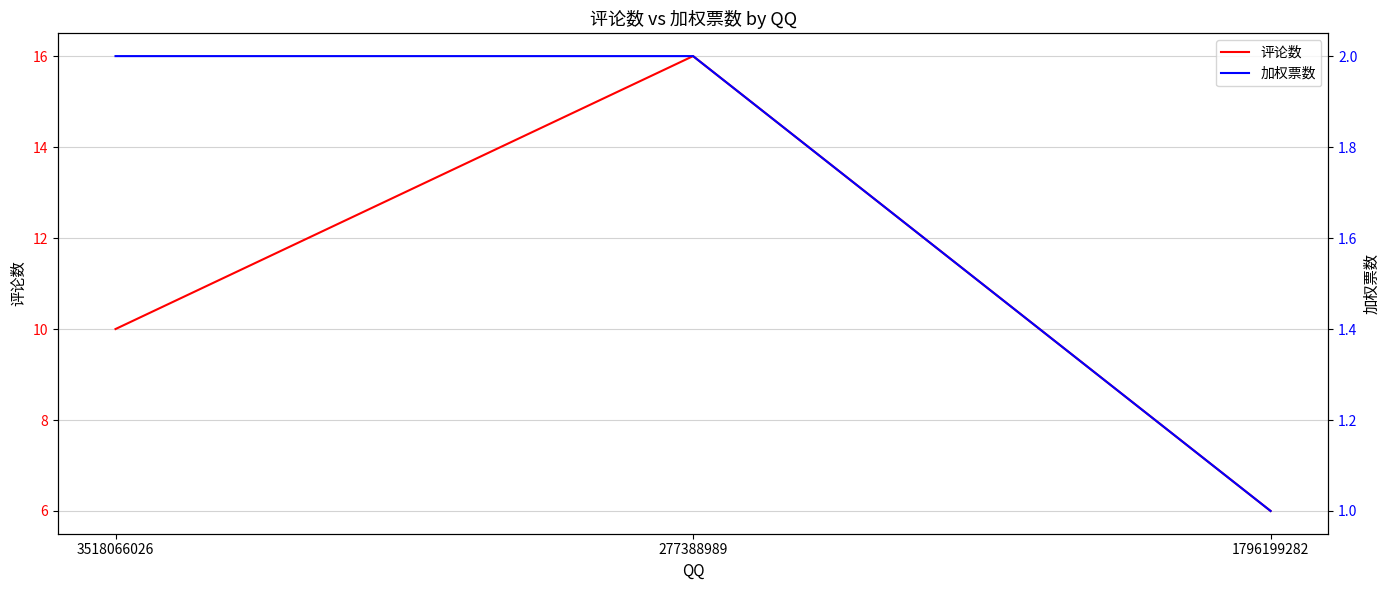

What is the total value across all series at 277388989?

18